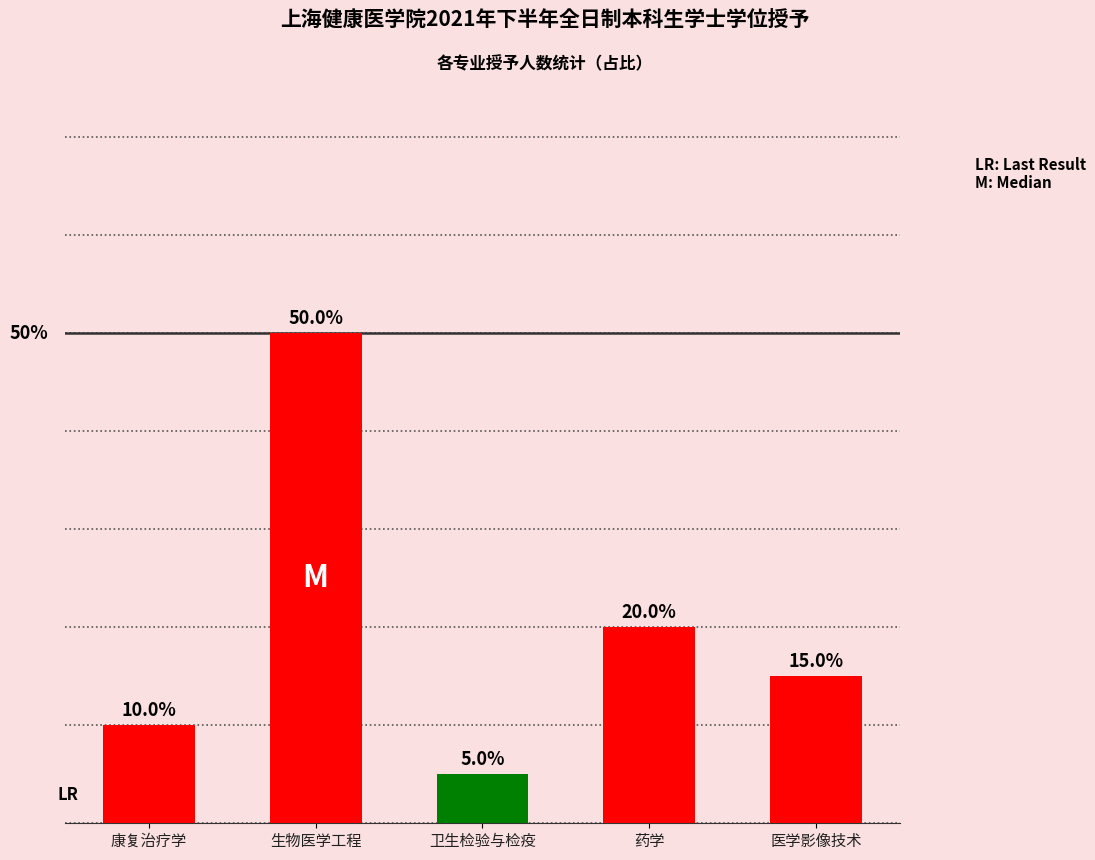

At which category does the chart reach its minimum across all series?

卫生检验与检疫